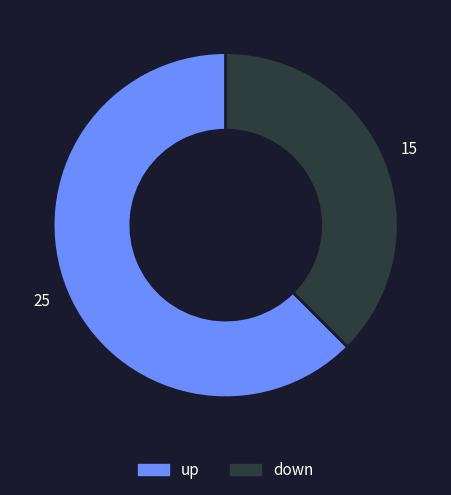

Does down account for over 50% of the chart?

No